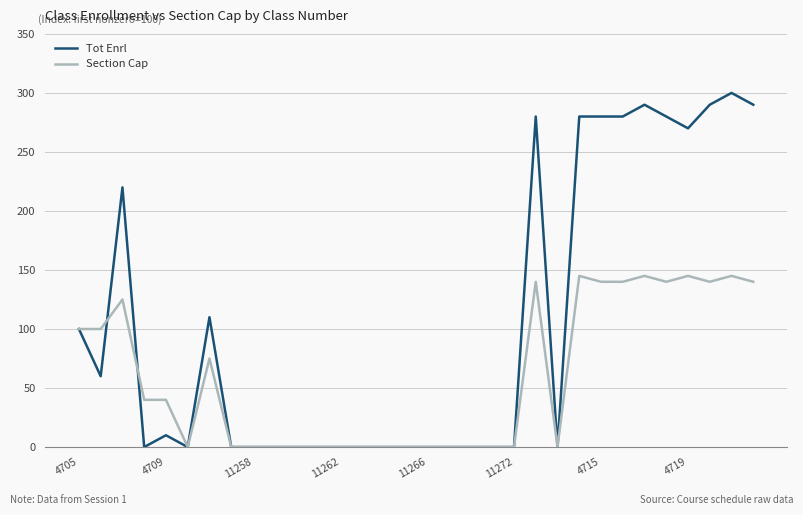

Rank the series by their average value, from highest to lowest.

Tot Enrl, Section Cap